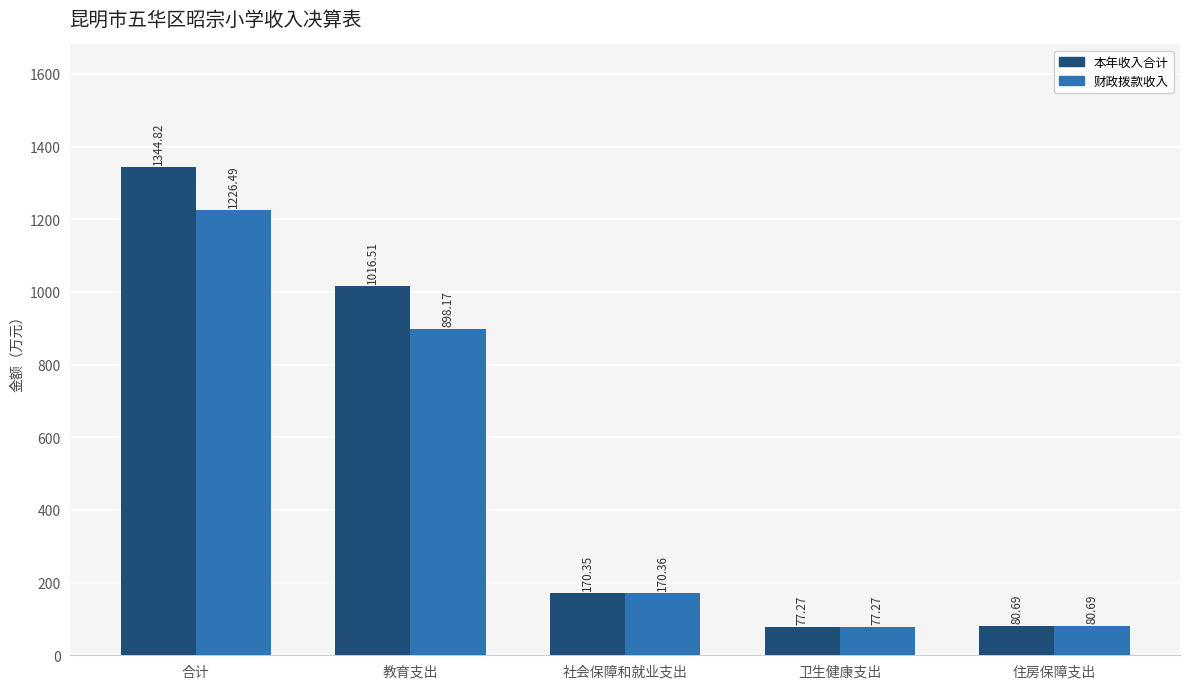

At which category is the sum across all series the highest?

合计